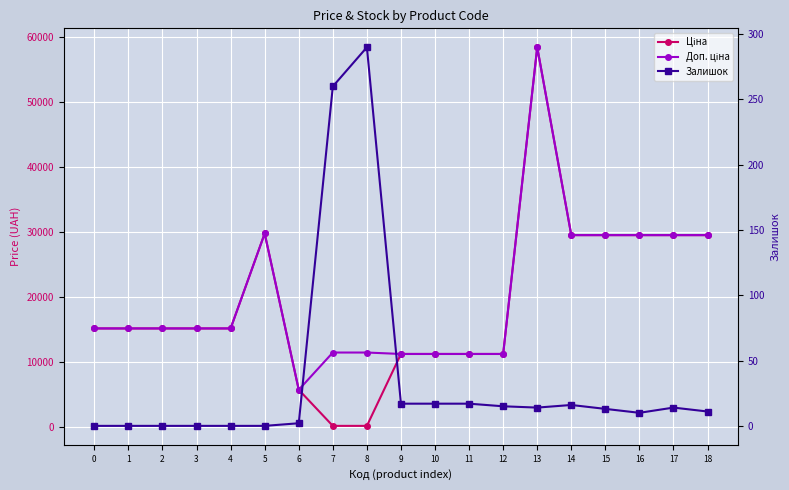

In Доп. ціна, how many points are lower than both neighbors (excluding endpoints)?

1